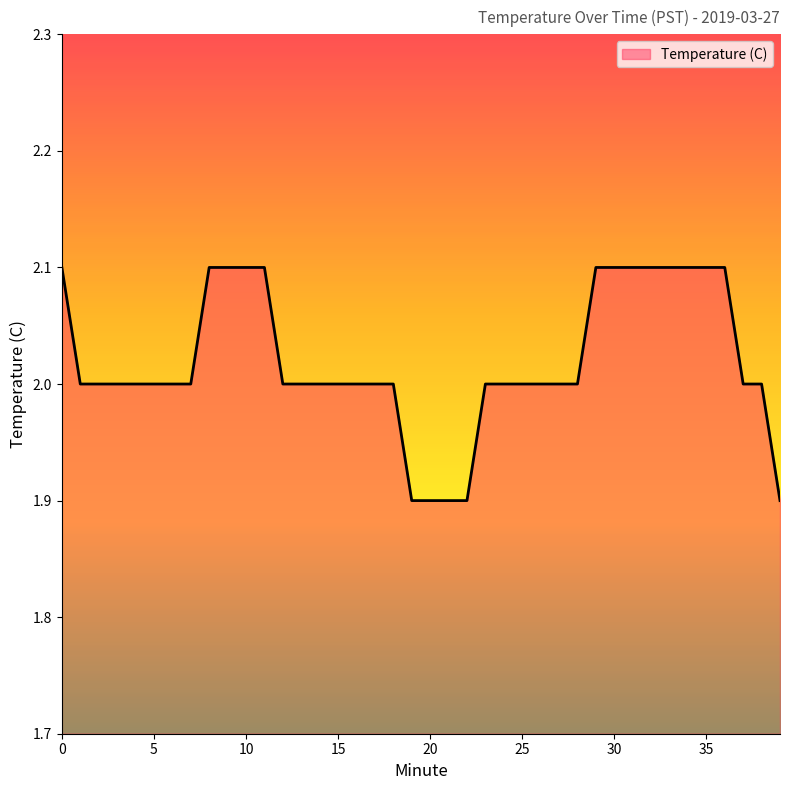

What is the sum of all values?

80.8